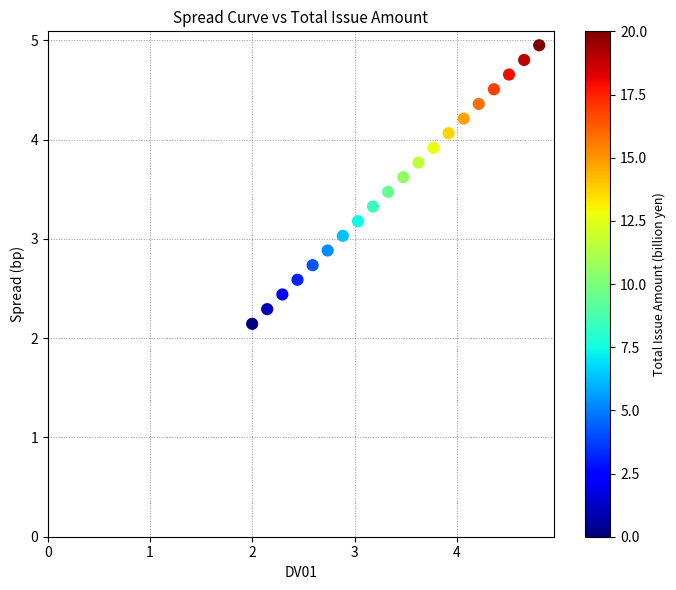

What is the range of Y values (max minus min)?

2.8